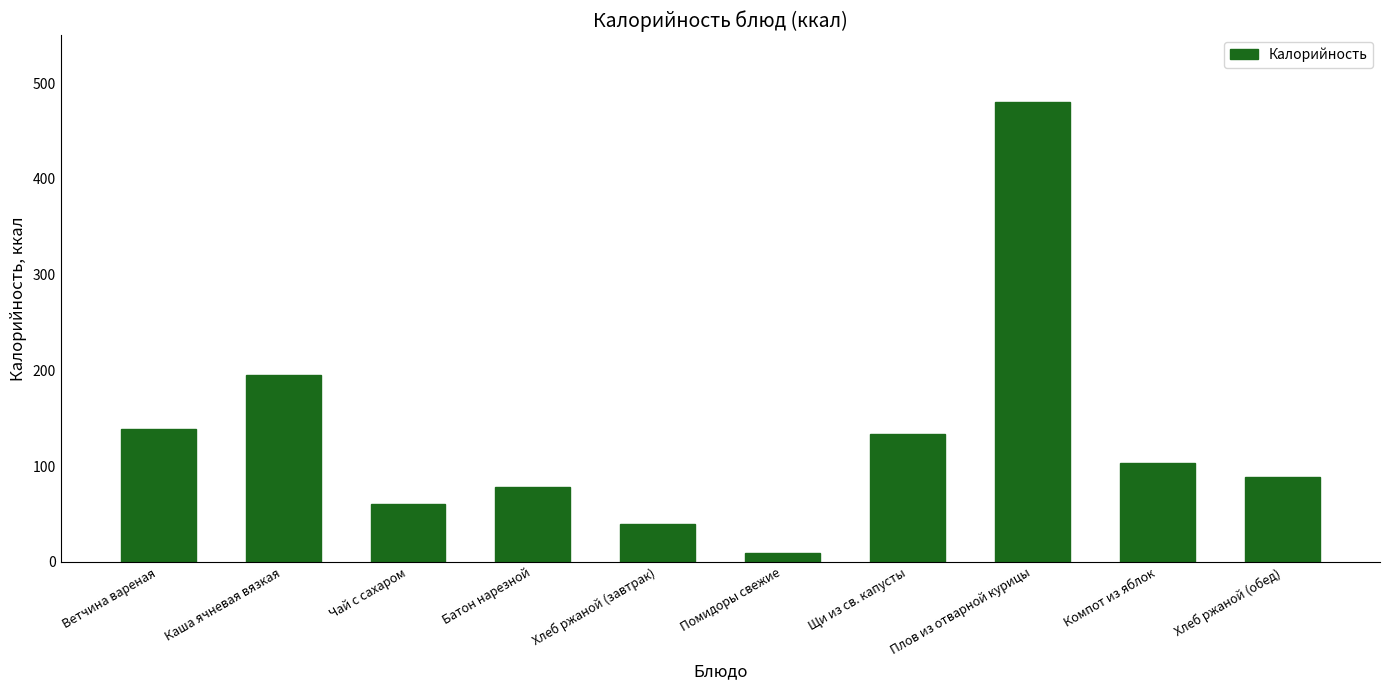

What is the sum of all values?

1327.4